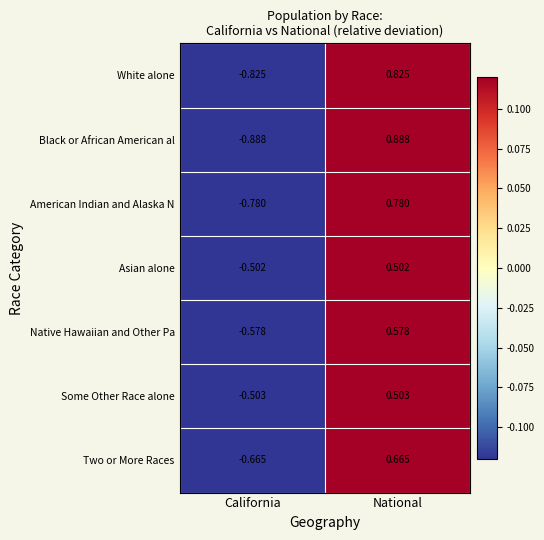

At which label is Native Hawaiian and Other Pa closest to 0?

California